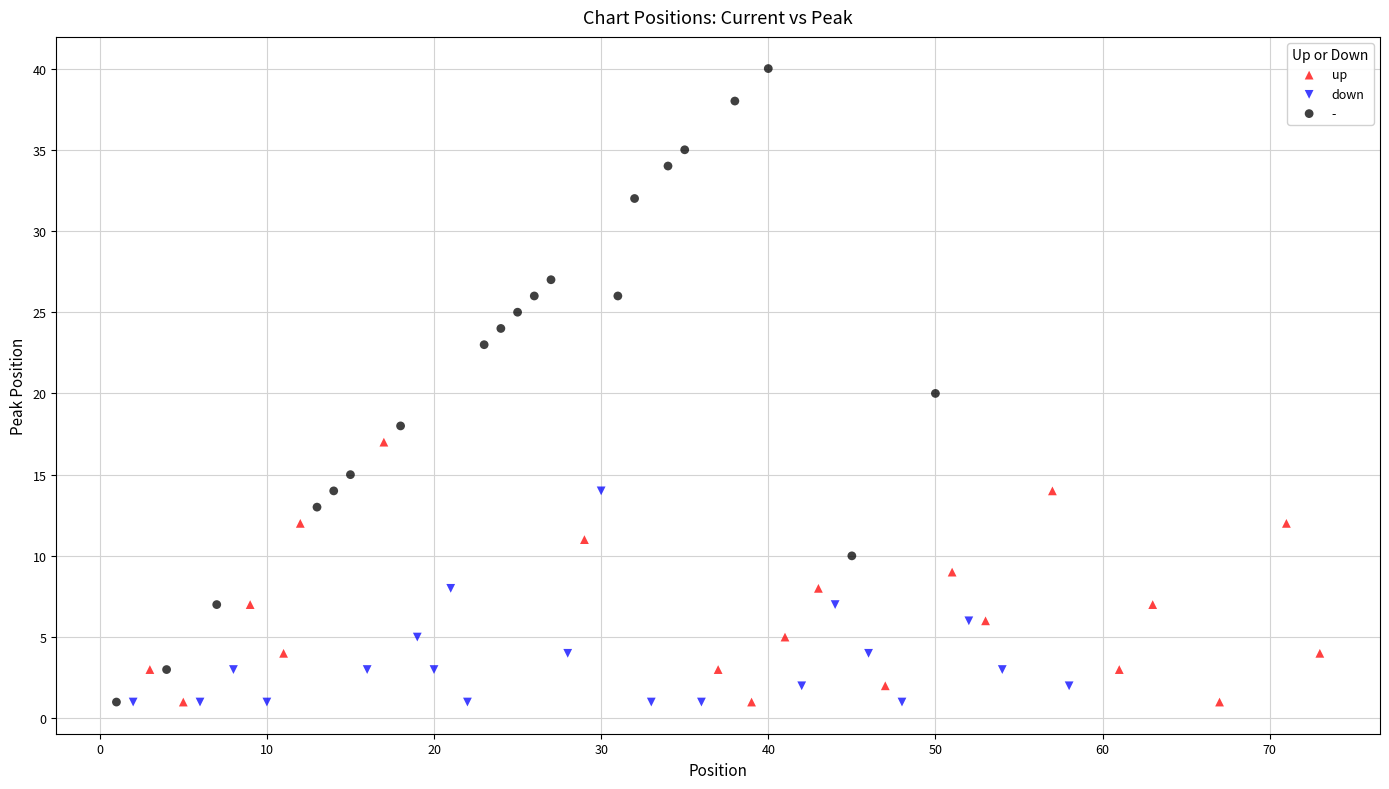

What are all the series names shown in the legend?

up, down, -